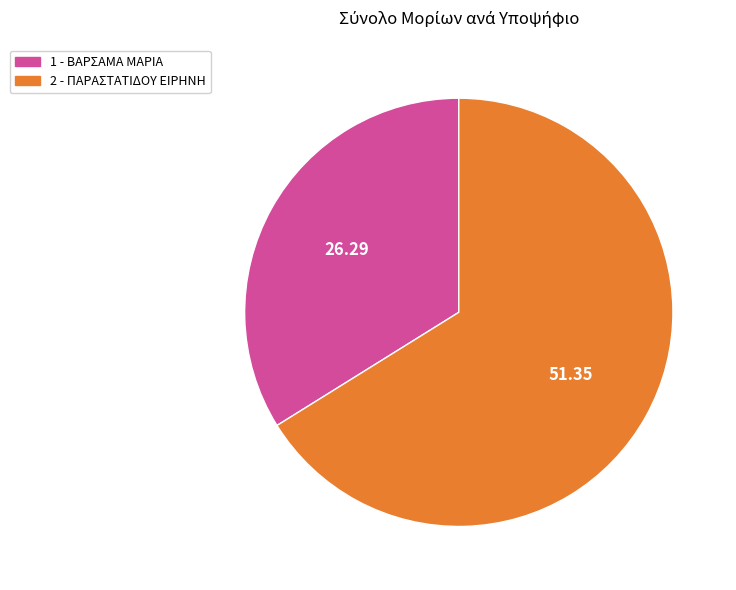

What is the ratio of the value at 2 - ΠΑΡΑΣΤΑΤΙΔΟΥ ΕΙΡΗΝΗ to the value at 1 - ΒΑΡΣΑΜΑ ΜΑΡΙΑ?

2.0